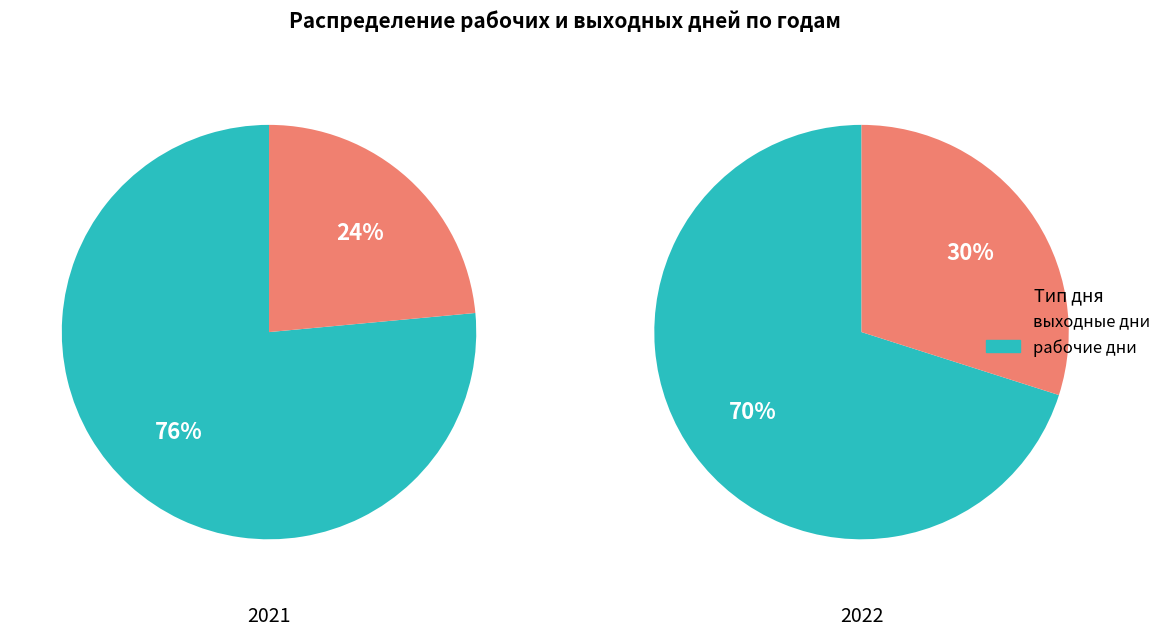

How many segments does this pie chart have?

2